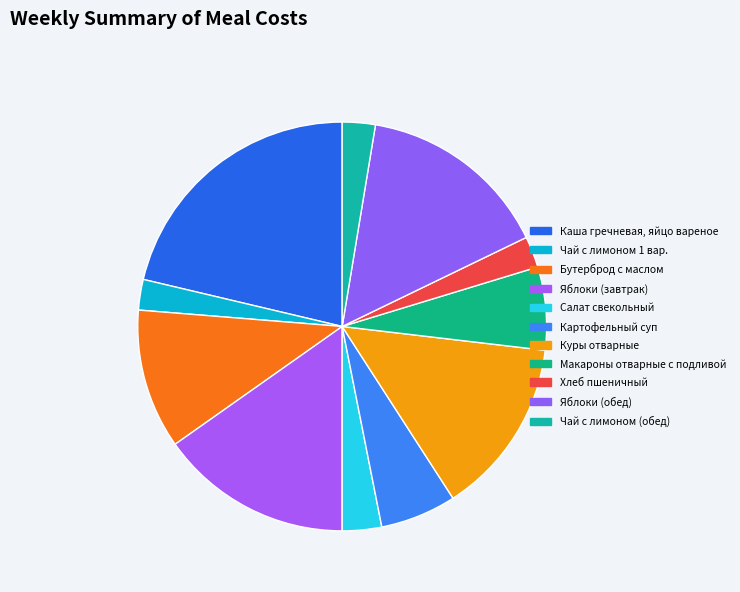

The Картофельный суп slice represents 1% of the pie. True or false?

False